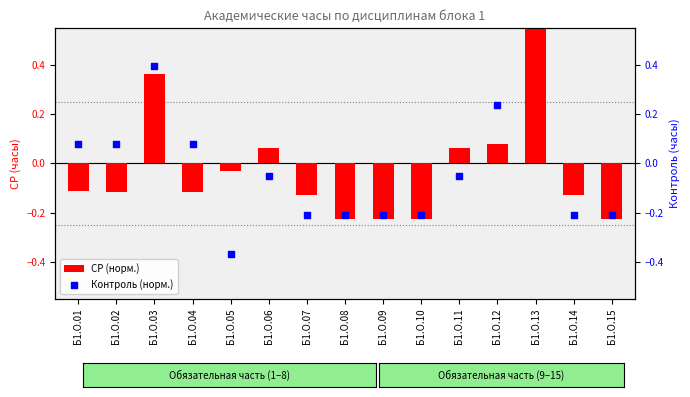

What are all the series names shown in the legend?

СР (норм.), Контроль (норм.)